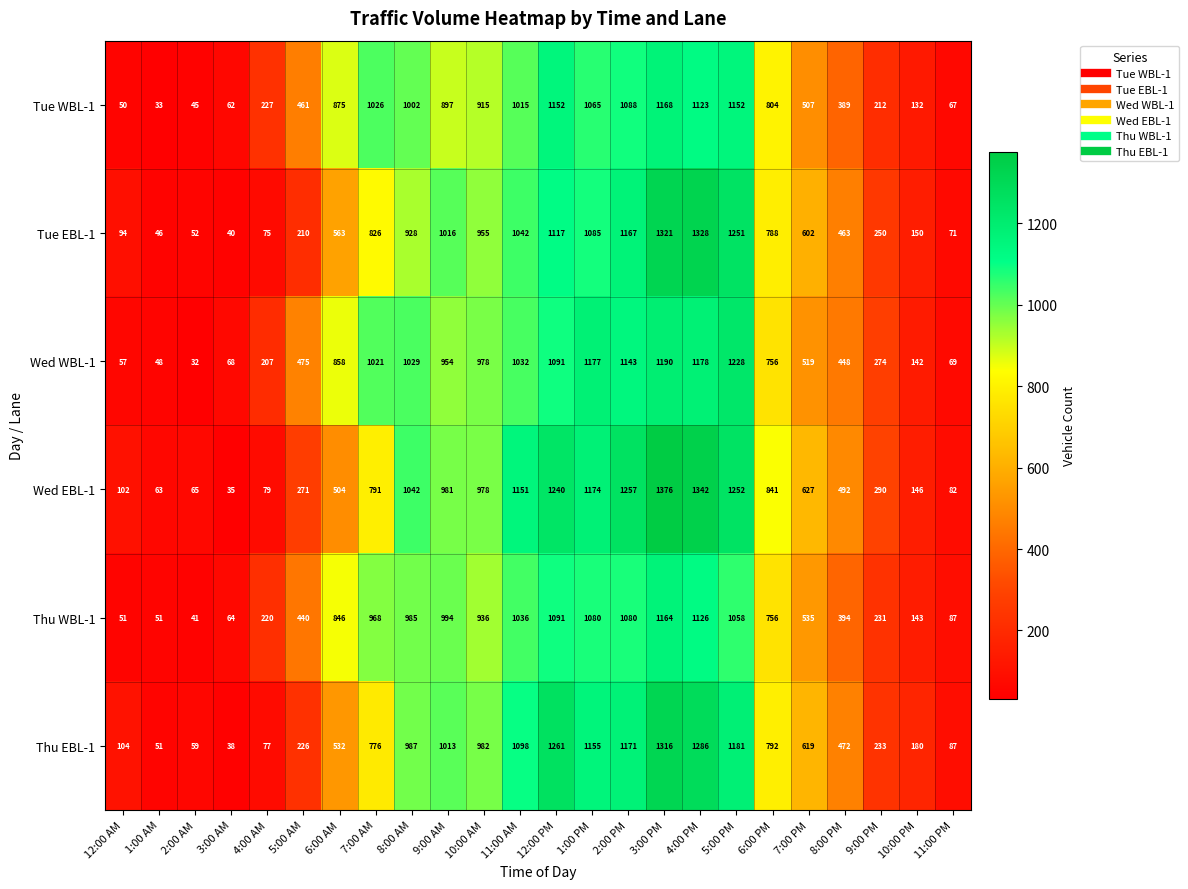

Which category has the highest value in the Wed EBL-1 series?

3:00 PM